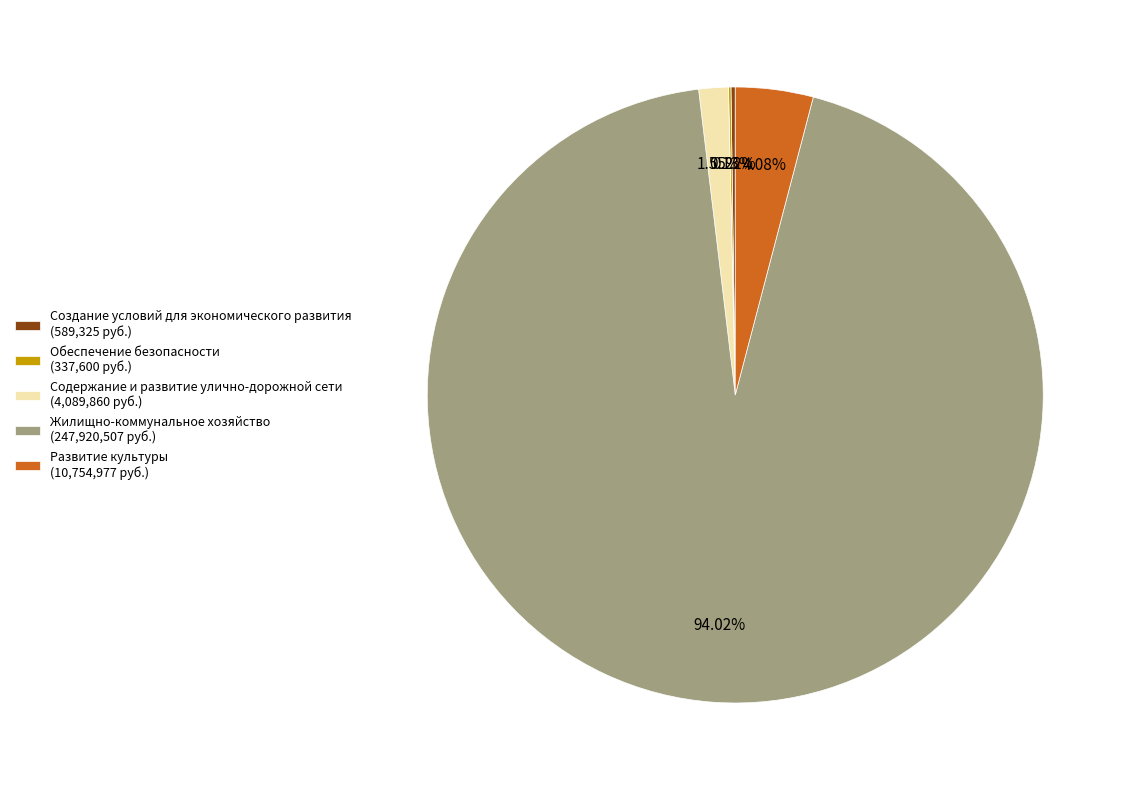

What is the majority slice?

Жилищно-коммунальное хозяйство